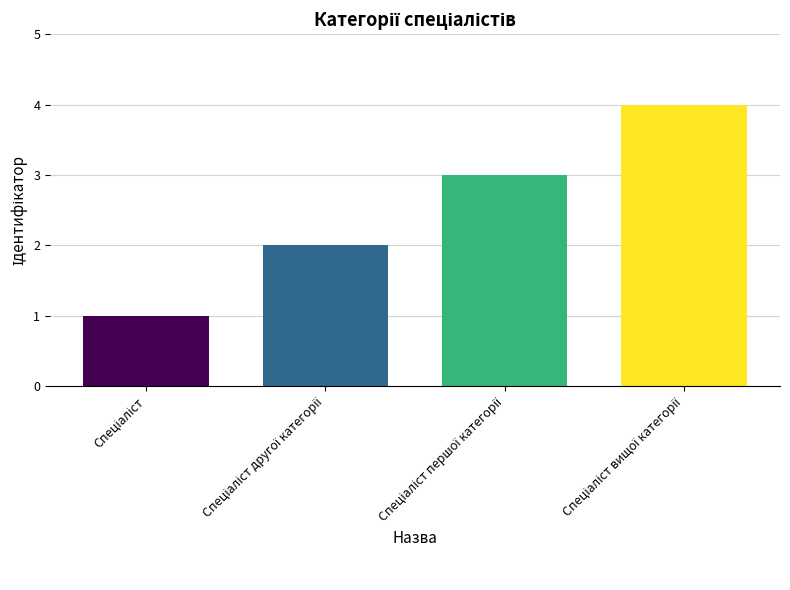

What is the greatest value displayed?

4